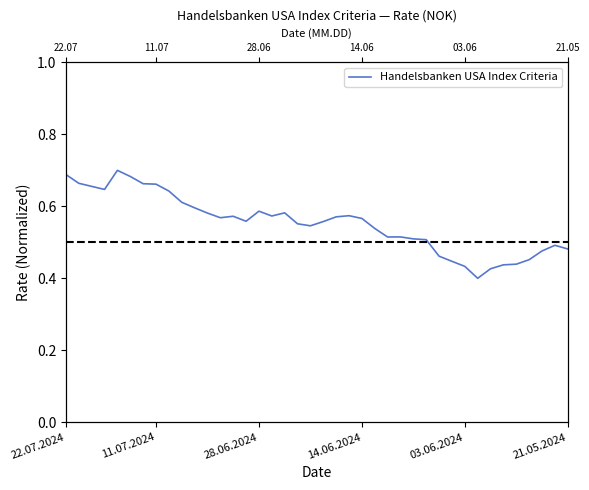

What is the difference between the second highest and minimum values?

0.3